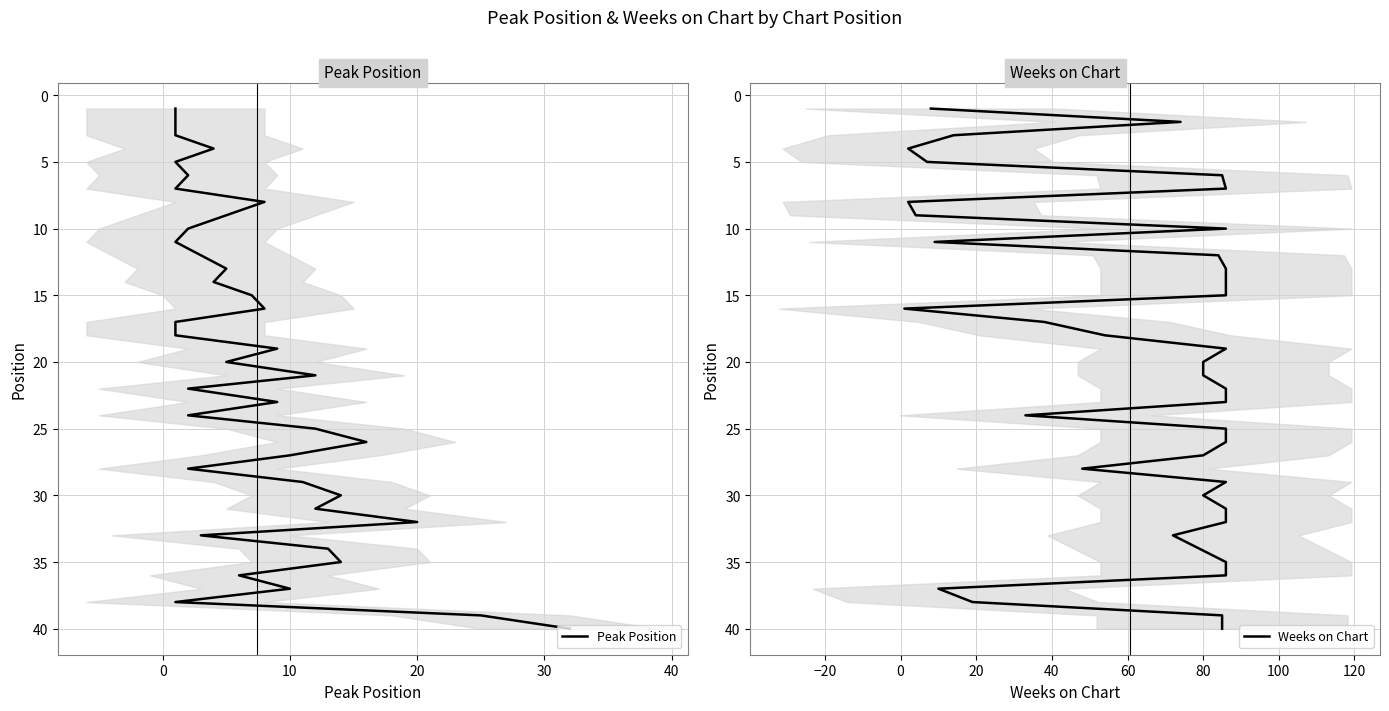

What is the lowest value of the Peak Position series?

1